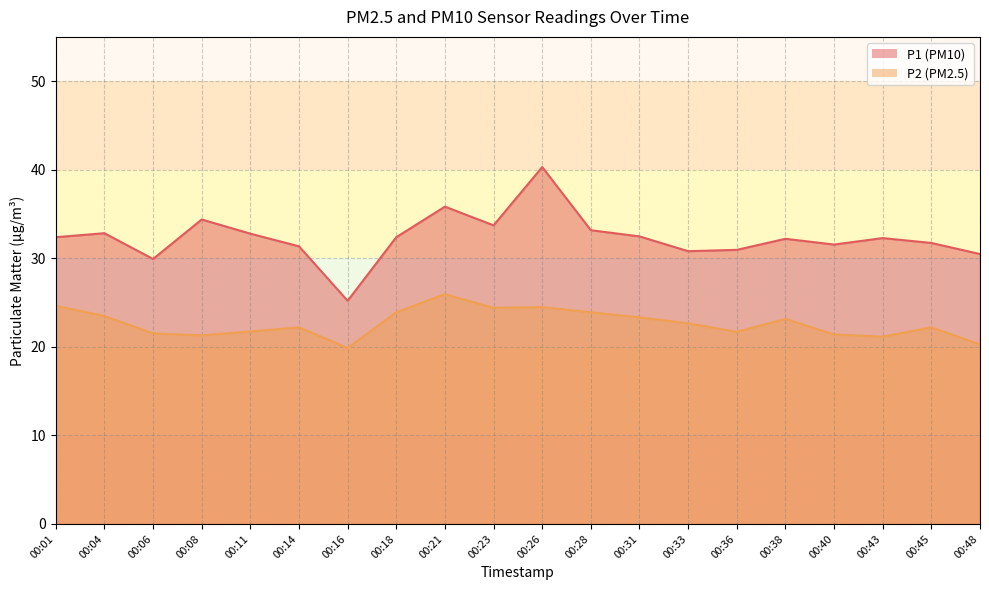

True or false: P1 and P2 cross at least once.

False